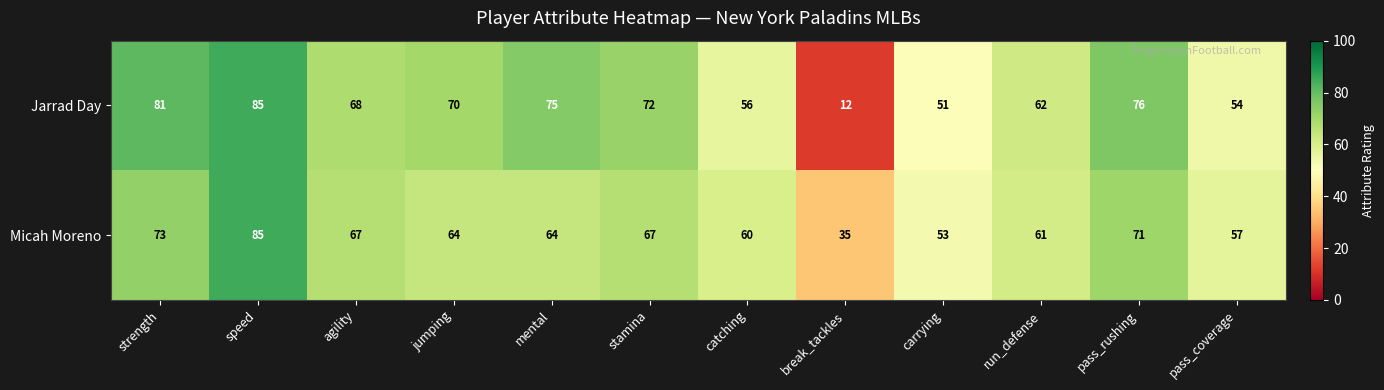

What is the average value of the Micah Moreno series?

63